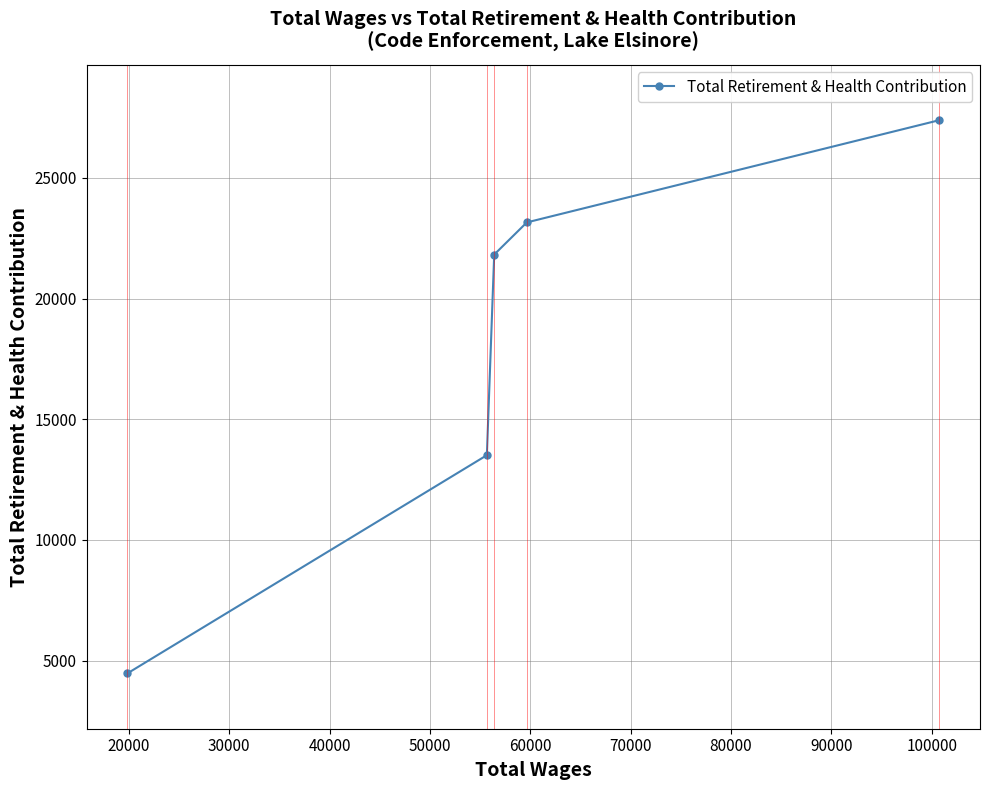

What is the smallest value displayed?

4470